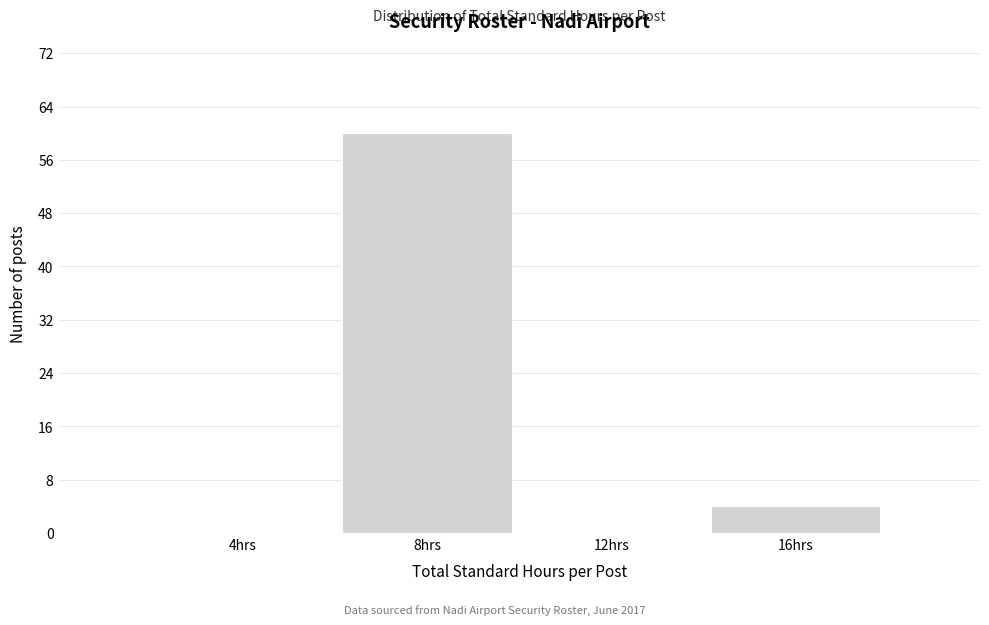

Reading left to right, what are all the values shown in this chart?

4hrs=0	8hrs=60	12hrs=0	16hrs=4